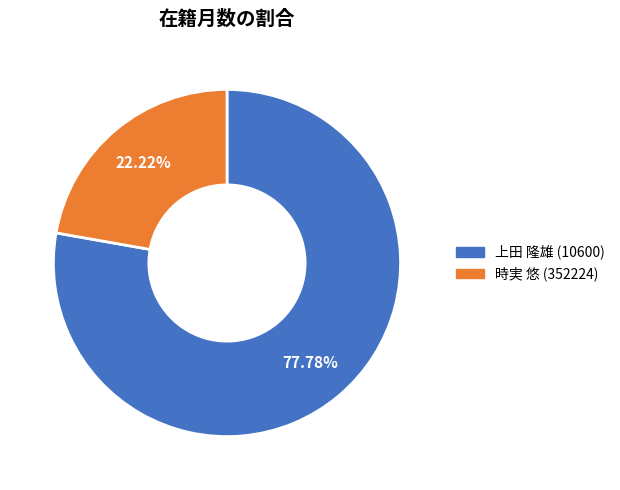

The 時実 悠 (352224) slice represents 14% of the pie. True or false?

False